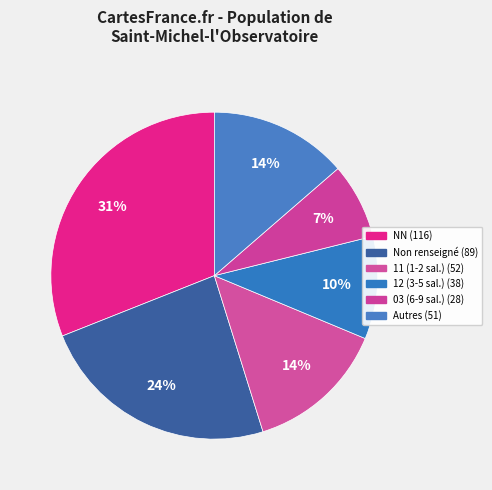

Count the number of slices in the pie.

6